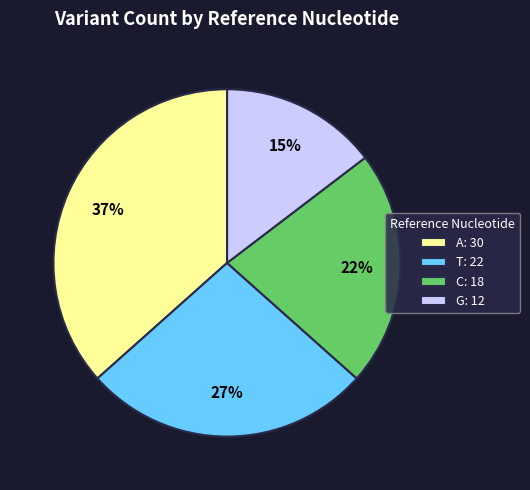

Between A: 30 and C: 18, which is larger?

A: 30